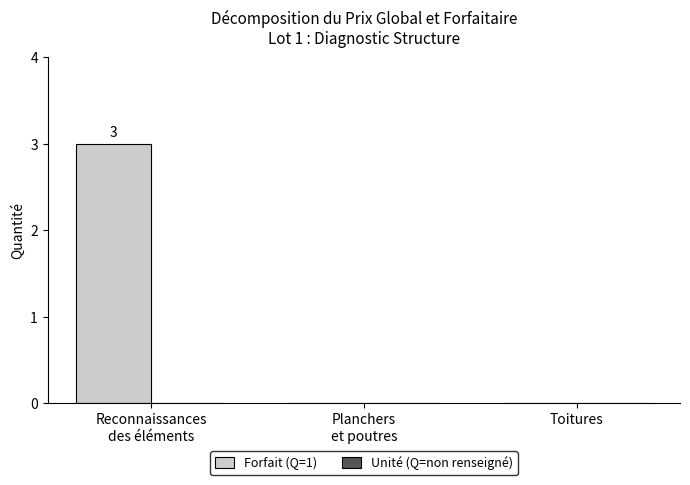

What is the maximum value shown in the chart?

3